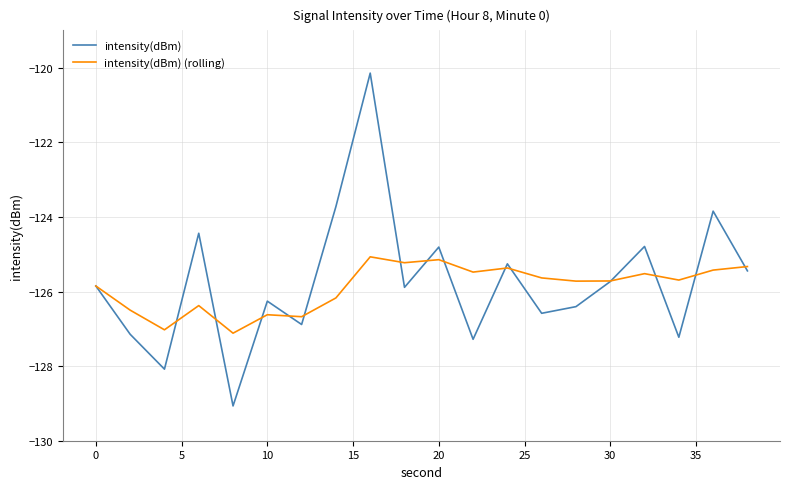

What are all the series names shown in the legend?

intensity(dBm), intensity(dBm) (rolling)